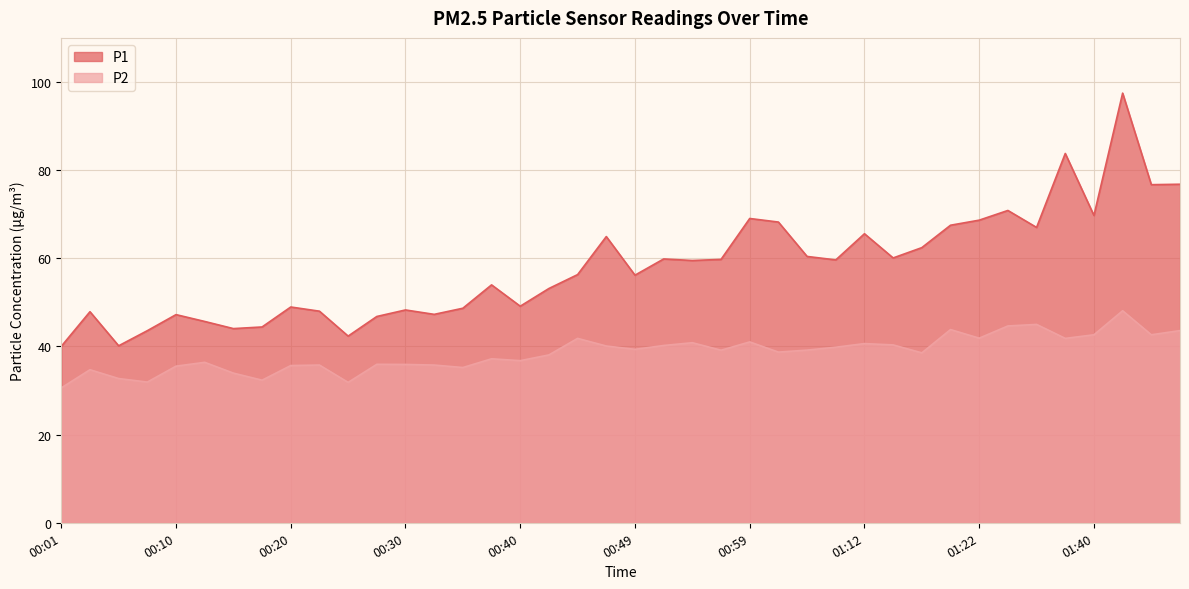

At which category is the sum across all series the highest?

01:43